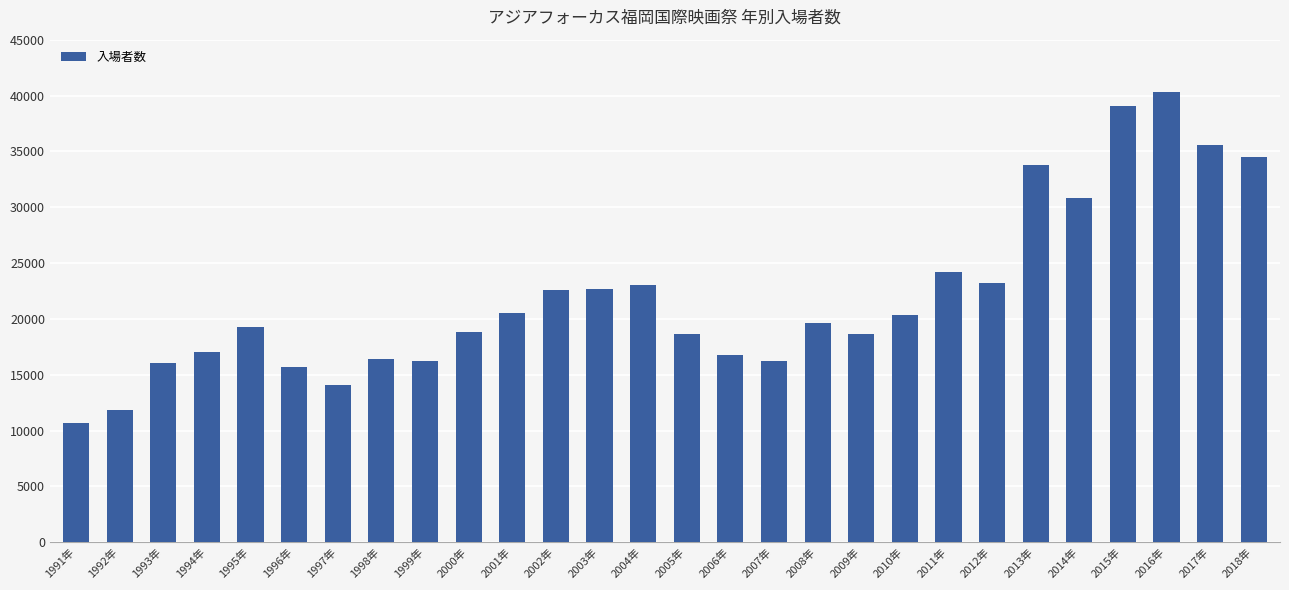

Which label corresponds to the smallest value in the chart?

1991年